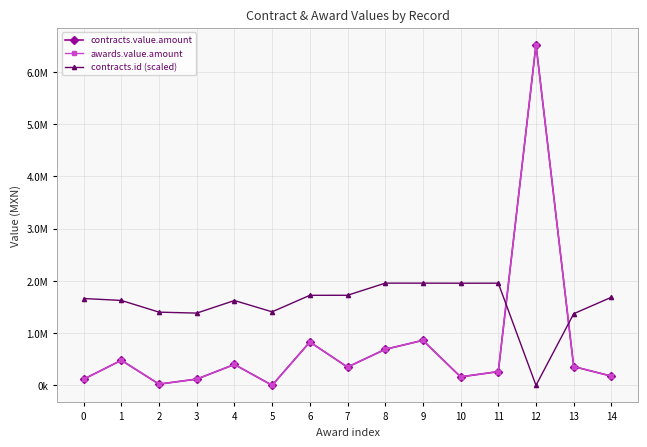

Reading left to right, list all the values displayed in this chart.

contracts.value.amount: 118000.0	480212.0	24000.0	120000.0	400000.0	2000.0	830000.0	350000.0	689655.2	862069.0	162931.0	263620.7	6521551.7	360000.0	177000.0
awards.value.amount: 118000.0	480212.0	24000.0	120000.0	400000.0	2000.0	830000.0	350000.0	689655.2	862069.0	162931.0	263620.7	6521551.7	360000.0	177000.0
contracts.id (scaled): 1662232.1	1625495.4	1401426.6	1383100.6	1623798.5	1407620.1	1723488.3	1724082.2	1956465.5	1956295.8	1954853.5	1955617.1	0.0	1371307.6	1686327.3